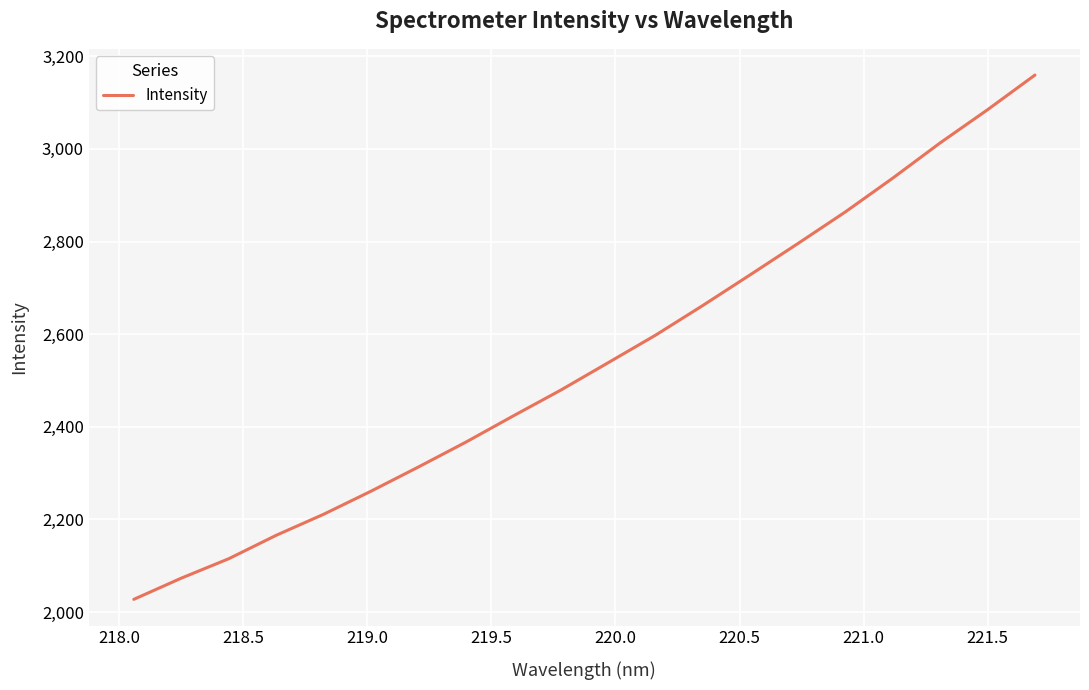

True or false: the data has more than 2 interior local peaks.

False